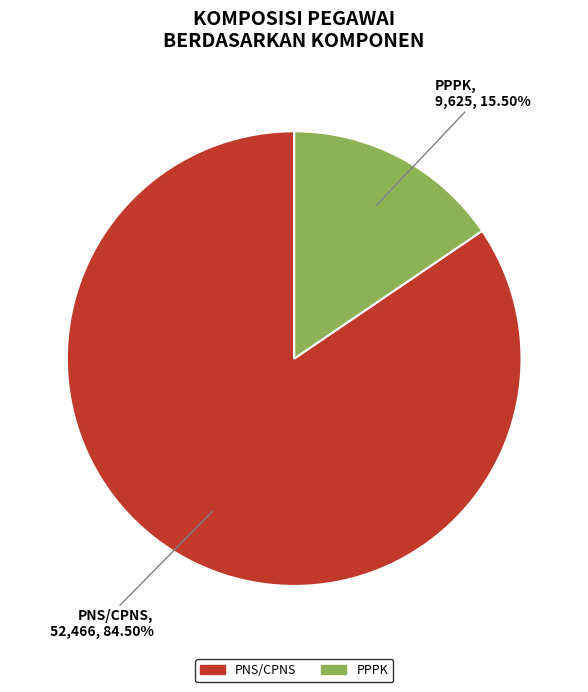

How many segments does this pie chart have?

2